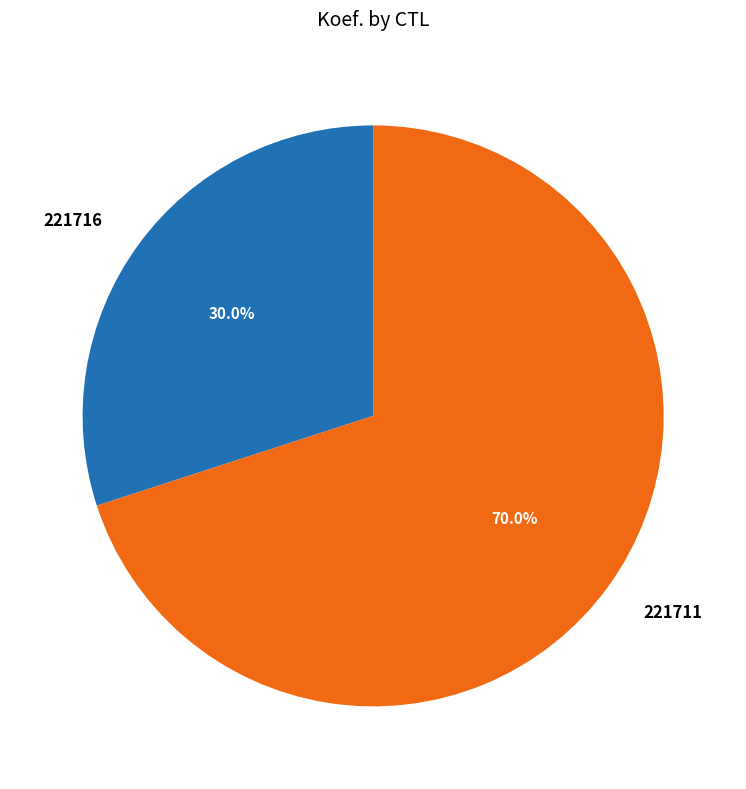

Combined, what portion of the pie is 221711 and 221716?

100.0%